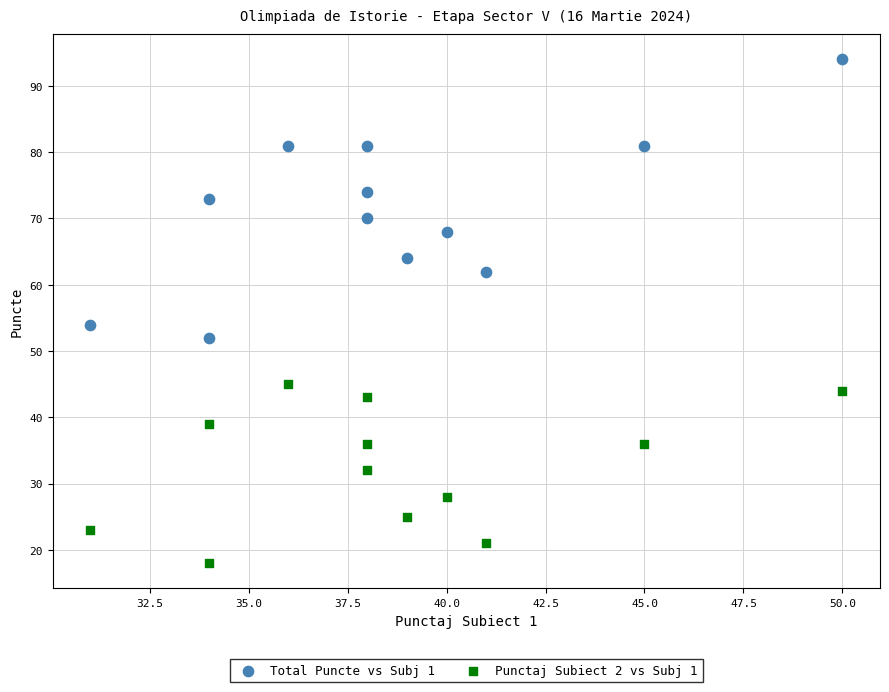

In the Punctaj Subiect 2 vs Subj 1 series, what Y value is closest to 31?

32